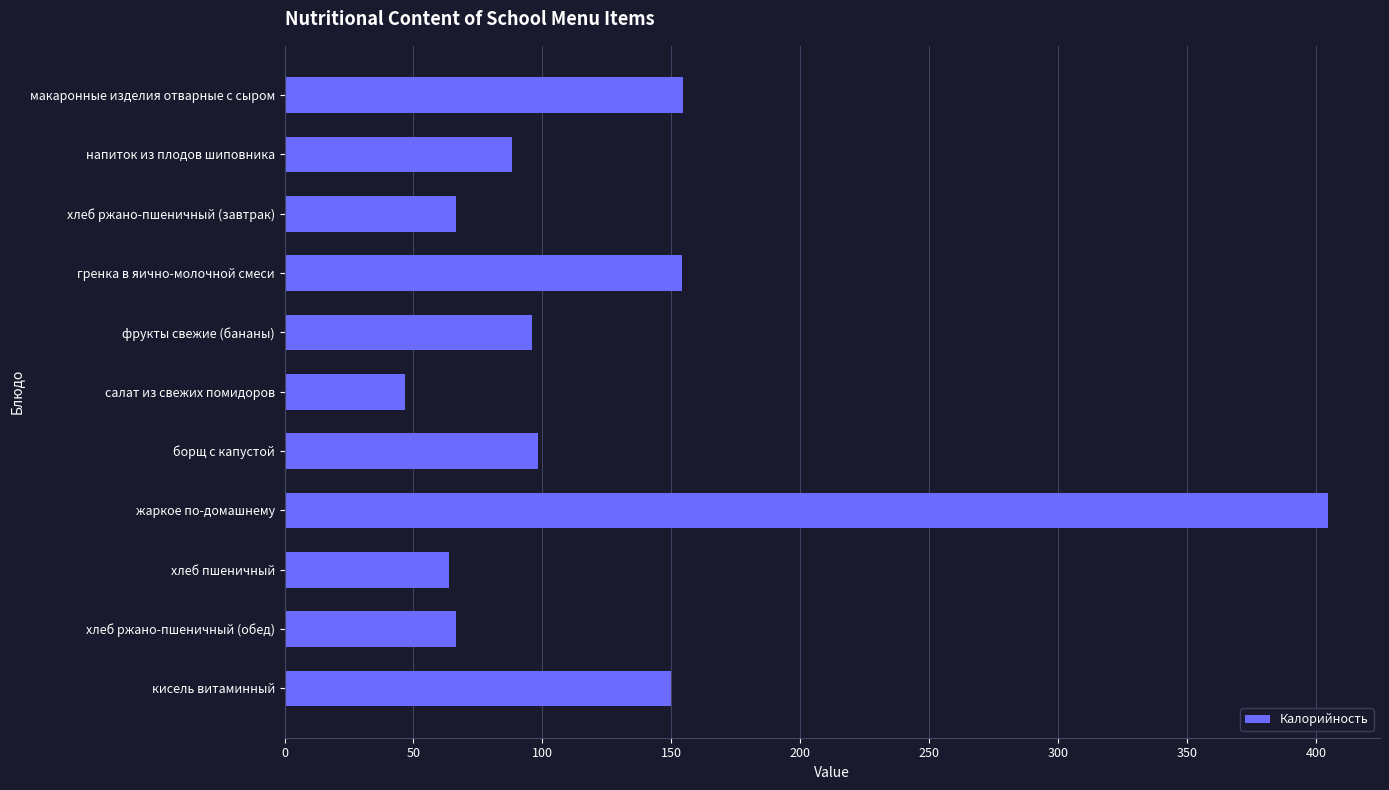

What is the change in value from жаркое по-домашнему to хлеб ржано-пшеничный (обед)?

-338.0